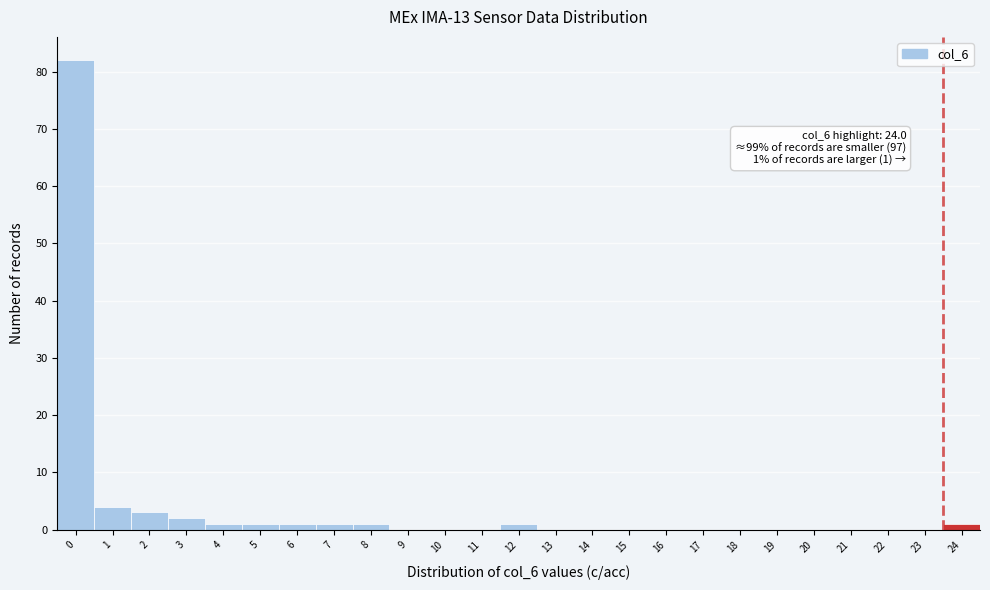

Reading left to right, what are all the values shown in this chart?

0=82	1=4	2=3	3=2	4=1	5=1	6=1	7=1	8=1	9=0	10=0	11=0	12=1	13=0	14=0	15=0	16=0	17=0	18=0	19=0	20=0	21=0	22=0	23=0	24=1